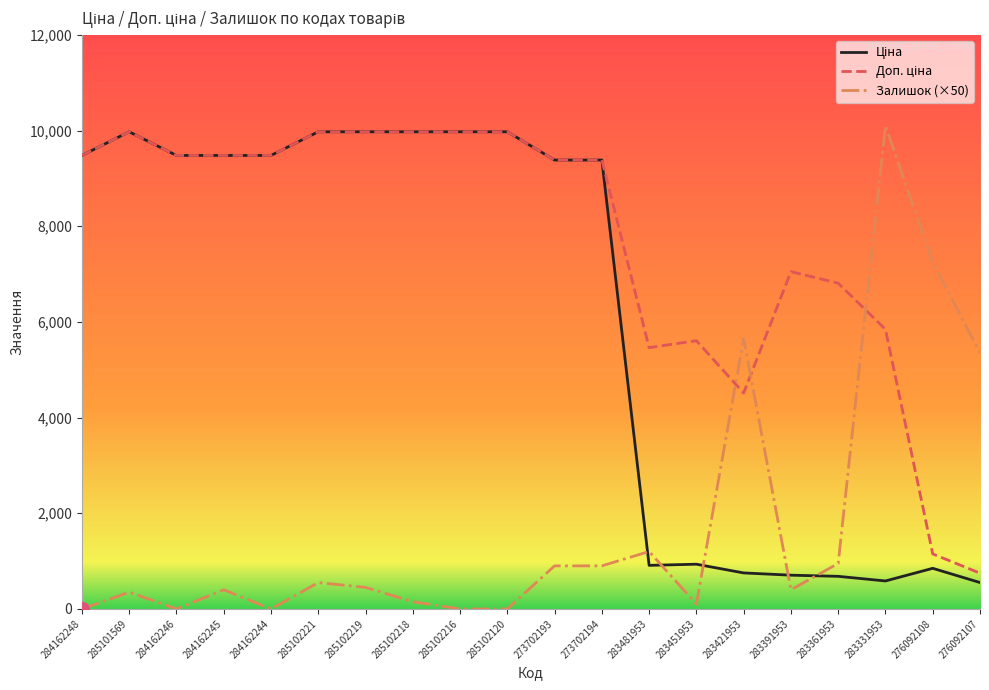

What is the total value across all series at 273702194?

19667.9